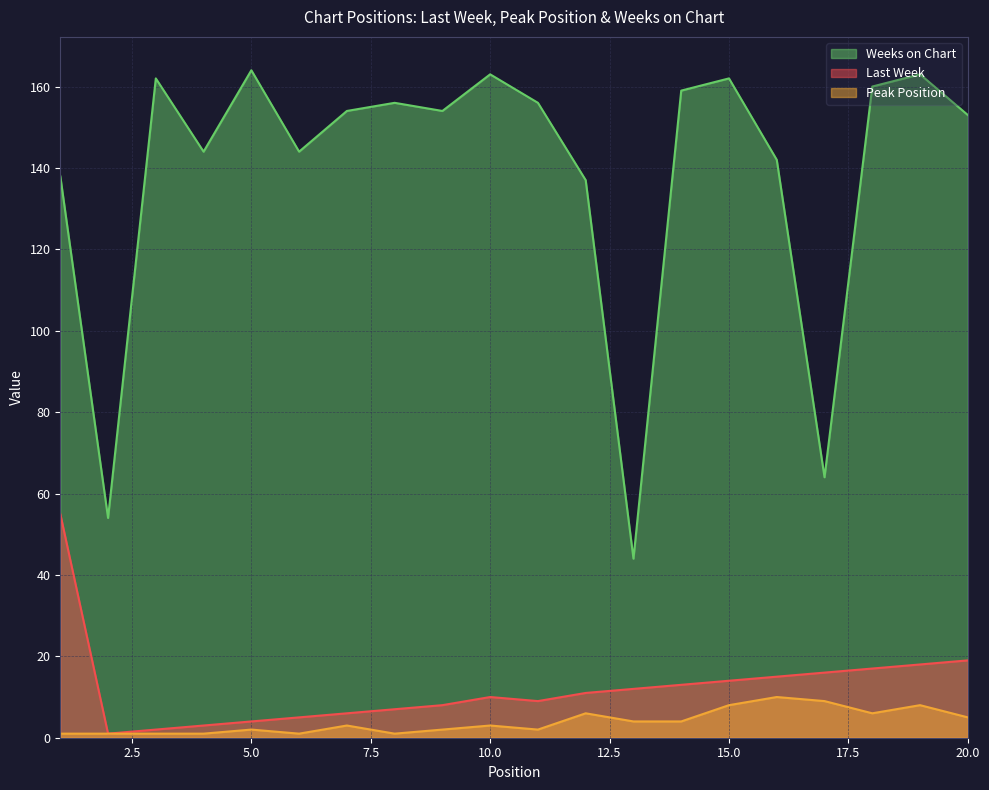

Reading left to right, transcribe all the data shown in this chart.

Last Week: 1=55	2=1	3=2	4=3	5=4	6=5	7=6	8=7	9=8	10=10	11=9	12=11	13=12	14=13	15=14	16=15	17=16	18=17	19=18	20=19
Peak Position: 1=1	2=1	3=1	4=1	5=2	6=1	7=3	8=1	9=2	10=3	11=2	12=6	13=4	14=4	15=8	16=10	17=9	18=6	19=8	20=5
Weeks on Chart: 1=138	2=54	3=162	4=144	5=164	6=144	7=154	8=156	9=154	10=163	11=156	12=137	13=44	14=159	15=162	16=142	17=64	18=160	19=163	20=153